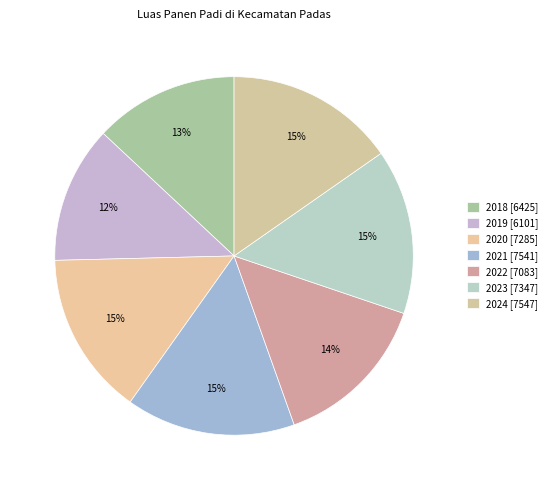

Does any single category account for the majority?

No